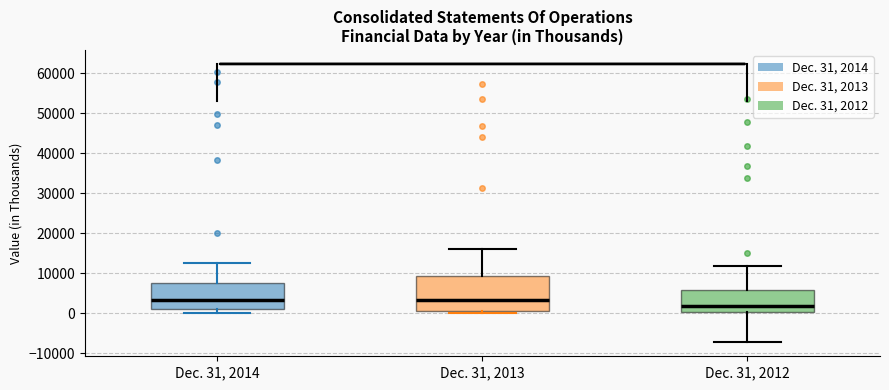

Where is the upper edge of the box for Dec. 31, 2013 on the y-axis? The values are not printed on the chart, so give them approximately, as read against the axis.

9000